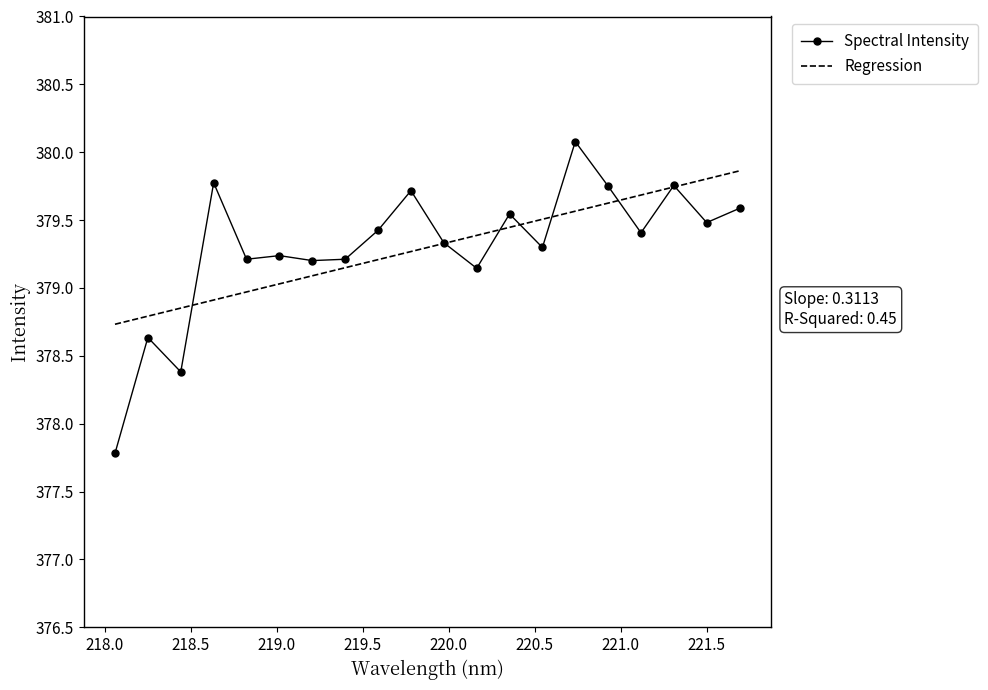

Which series has the largest range (max minus min)?

Spectral Intensity